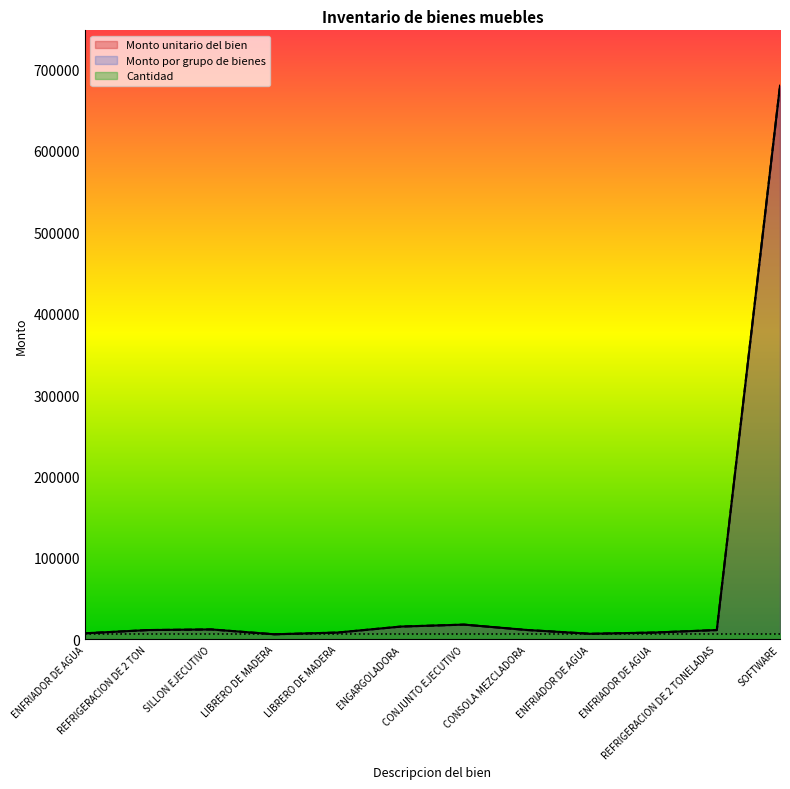

At which label does Monto unitario del bien reach its peak?

SOFTWARE